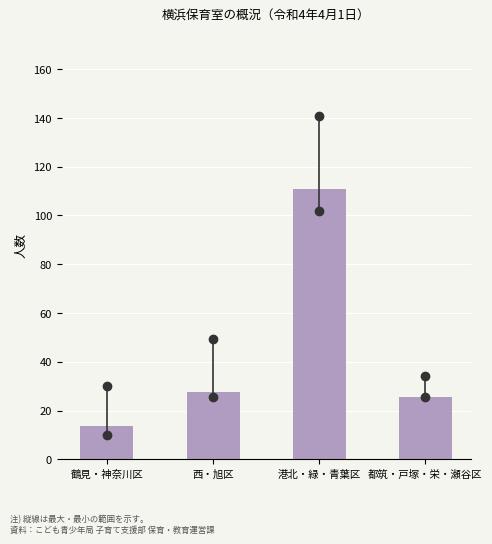

Reading left to right, what are all the values shown in this chart?

鶴見・神奈川区=13.5	西・旭区=27.5	港北・緑・青葉区=110.7	都筑・戸塚・栄・瀬谷区=25.8